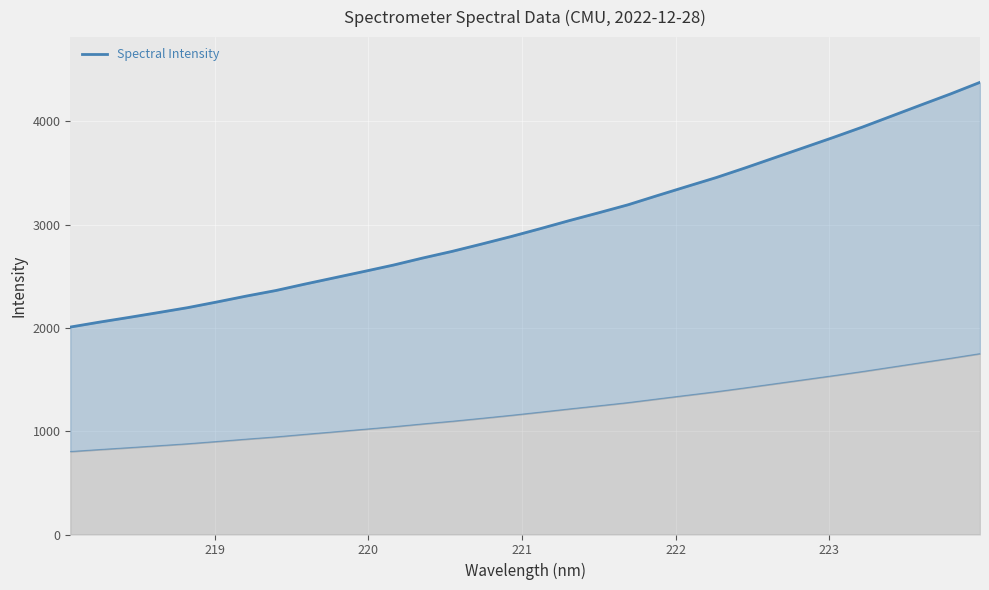

How many data points are less than 2960?

16